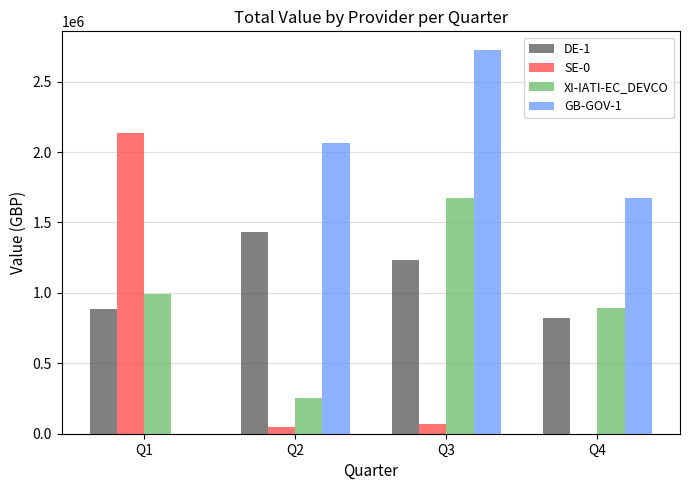

What is the difference between the SE-0 values at Q3 and Q2?

21884.4